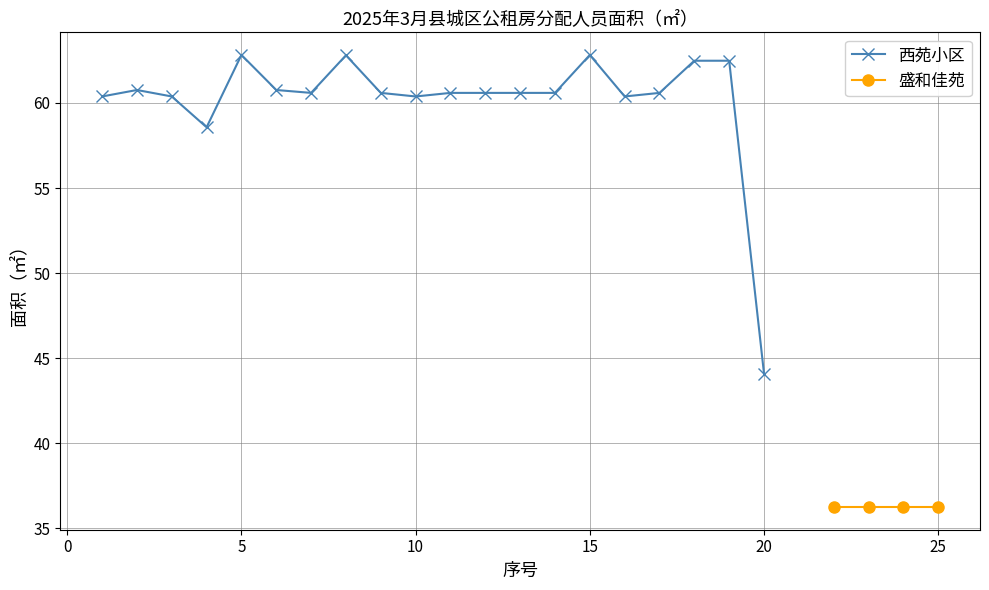

What is the minimum value for 西苑小区?

44.1